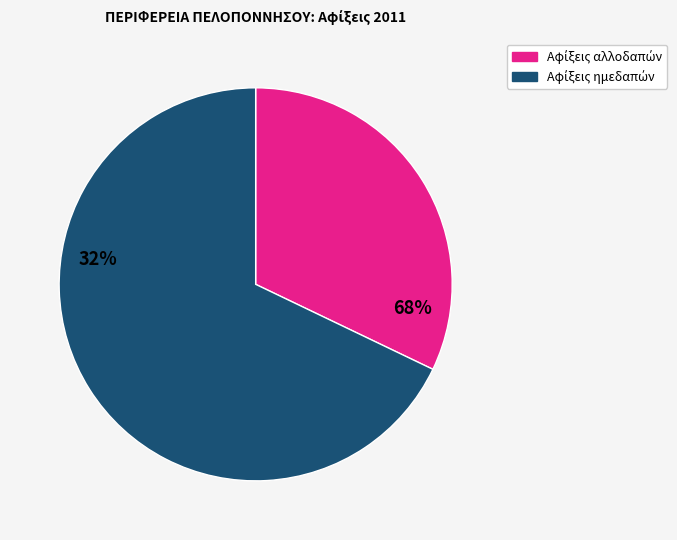

Is there a majority slice in this chart?

Yes